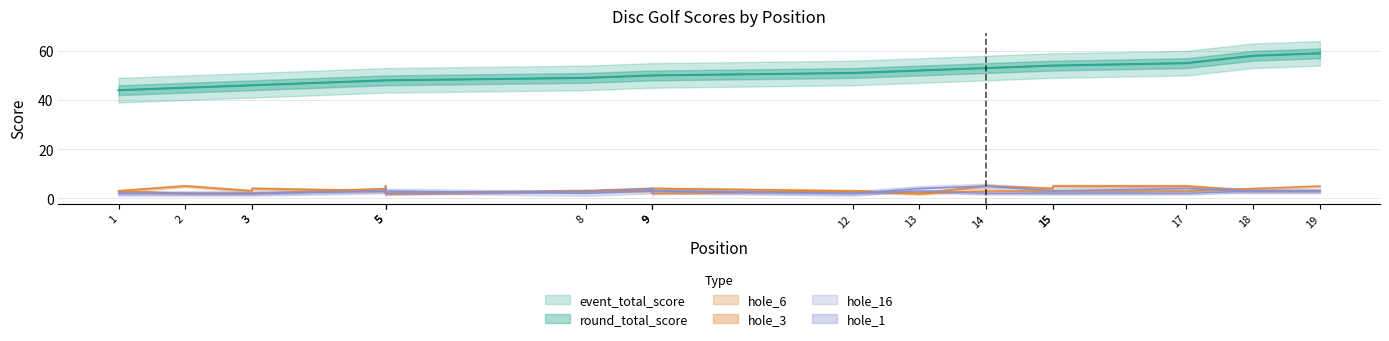

Reading right to left, what are all the values shown in this chart?

event_total_score: 19=59	18=58	17=55	15=54	15=54	14=53	13=52	12=51	9=50	9=50	9=50	8=49	5=48	5=48	5=48	3=46	3=46	2=45	1=44
round_total_score: 19=59	18=58	17=55	15=54	15=54	14=53	13=52	12=51	9=50	9=50	9=50	8=49	5=48	5=48	5=48	3=46	3=46	2=45	1=44
hole_3: 19=5	18=4	17=3	15=3	15=3	14=3	13=2	12=3	9=2	9=3	9=4	8=3	5=2	5=3	5=4	3=2	3=2	2=2	1=3
hole_6: 19=3	18=3	17=5	15=5	15=4	14=5	13=2	12=3	9=4	9=3	9=3	8=3	5=2	5=5	5=3	3=4	3=3	2=5	1=3
hole_16: 19=3	18=3	17=4	15=3	15=3	14=5	13=4	12=2	9=3	9=2	9=3	8=2	5=3	5=2	5=3	3=2	3=2	2=2	1=2
hole_1: 19=3	18=3	17=2	15=2	15=2	14=2	13=3	12=2	9=3	9=3	9=4	8=3	5=2	5=4	5=3	3=2	3=2	2=2	1=2